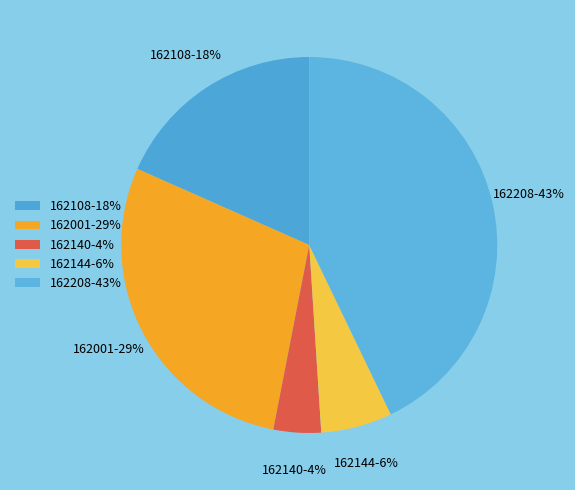

To the nearest percent, what portion does 162144 represent?

6%